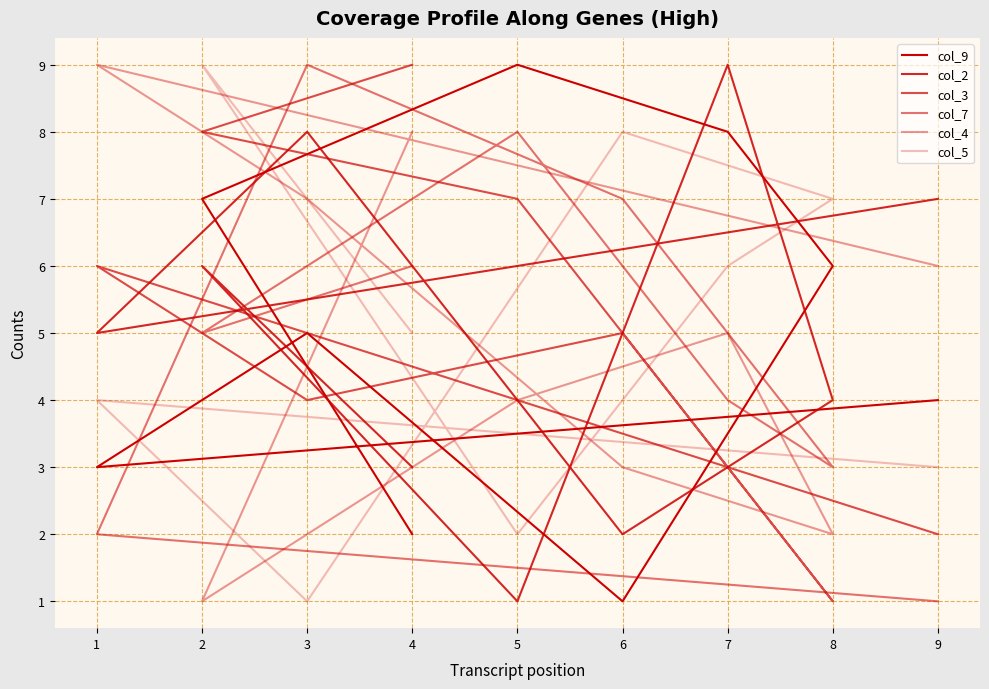

What is the difference between the col_4 values at 1 and 7?

4